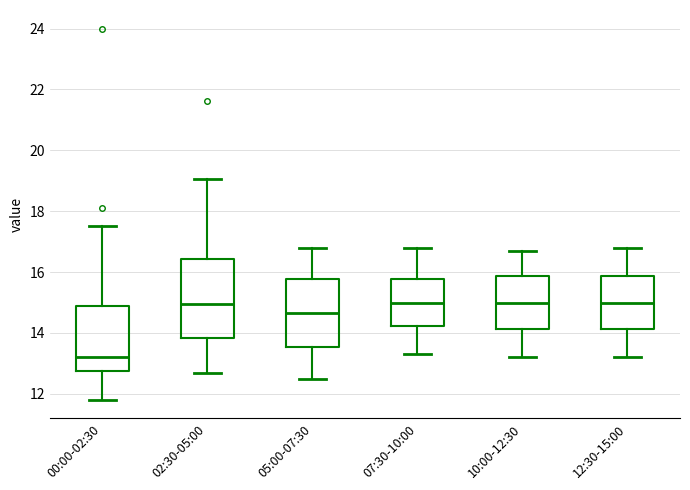

Reading left to right, transcribe this box plot: for each box, give where its median line is, the range the box spans, and where its two whiskers end, as read against the y-axis. The values are not printed on the chart, so give them approximately, as read against the axis.

00:00-02:30: median 13.2, box 12.8 to 14.8, whiskers 11.8 to 17.6
02:30-05:00: median 15.0, box 13.8 to 16.4, whiskers 12.8 to 19.0
05:00-07:30: median 14.6, box 13.6 to 15.8, whiskers 12.6 to 16.8
07:30-10:00: median 15.0, box 14.2 to 15.8, whiskers 13.4 to 16.8
10:00-12:30: median 15.0, box 14.2 to 15.8, whiskers 13.2 to 16.8
12:30-15:00: median 15.0, box 14.2 to 15.8, whiskers 13.2 to 16.8